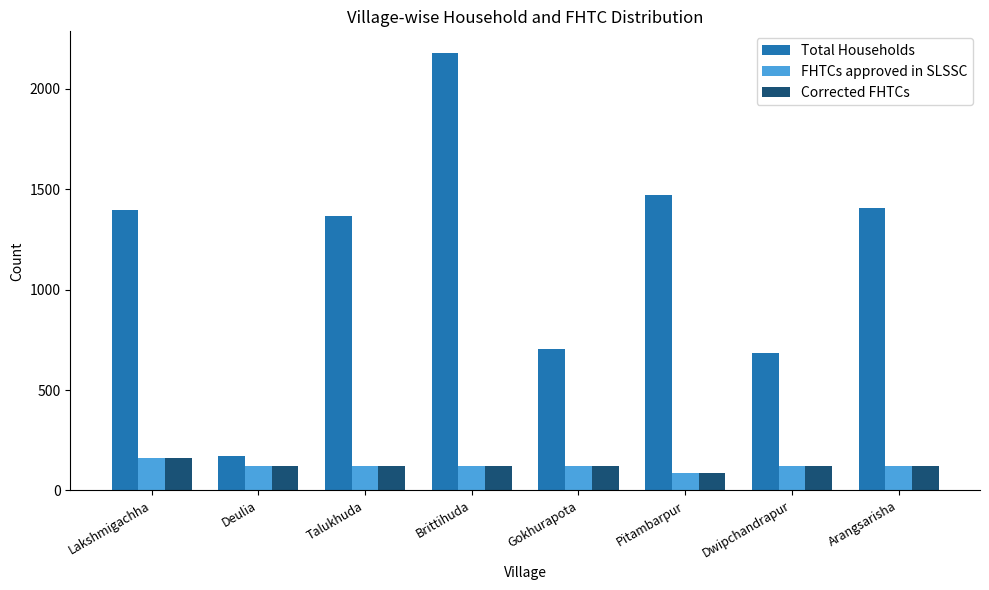

Reading left to right, list all the values displayed in this chart.

Total Households: 1396	170	1368	2178	705	1472	685	1408
FHTCs approved in SLSSC: 161	121	121	121	121	85	121	121
Corrected FHTCs: 161	121	121	121	121	85	121	121